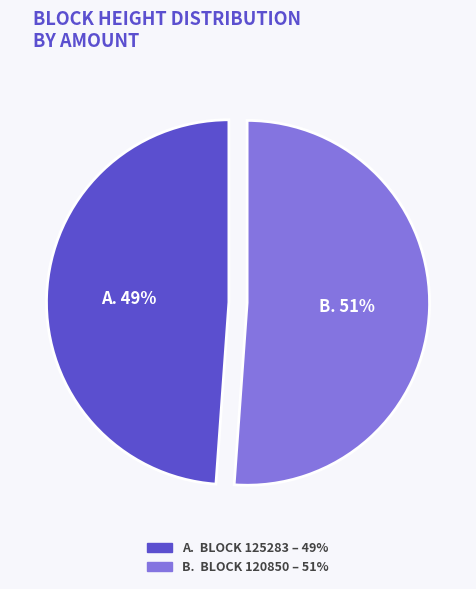

How many segments does this pie chart have?

2